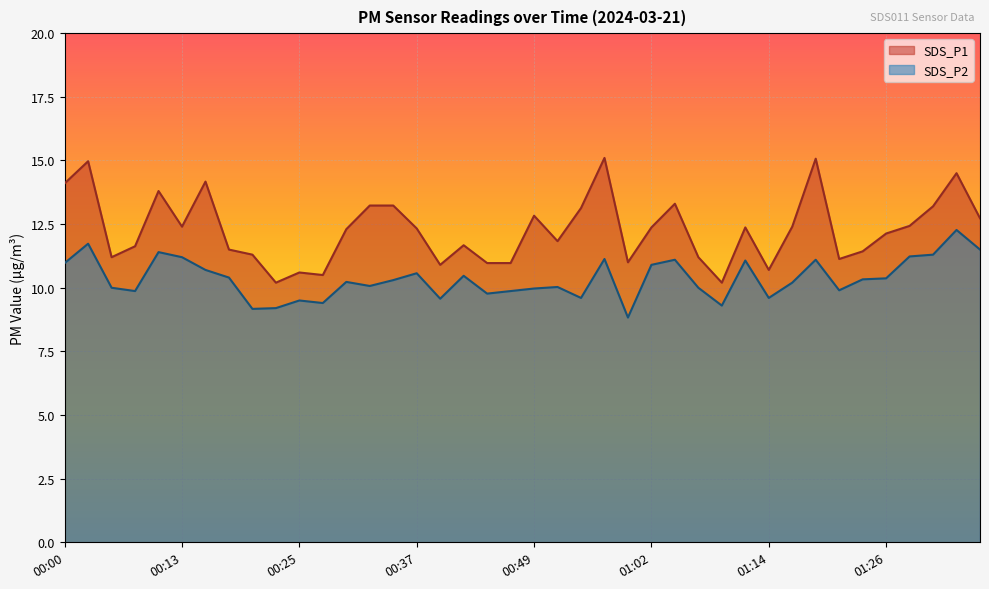

True or false: SDS_P1 and SDS_P2 intersect in this chart.

False